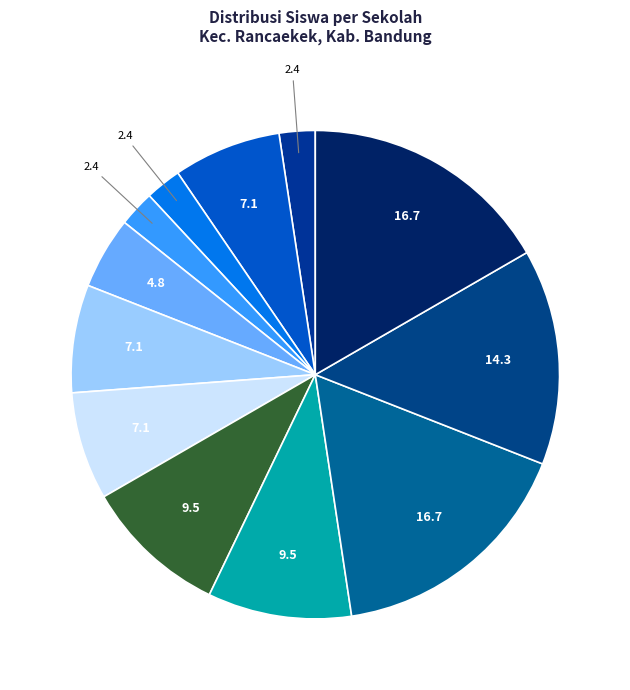

Count the number of slices in the pie.

12